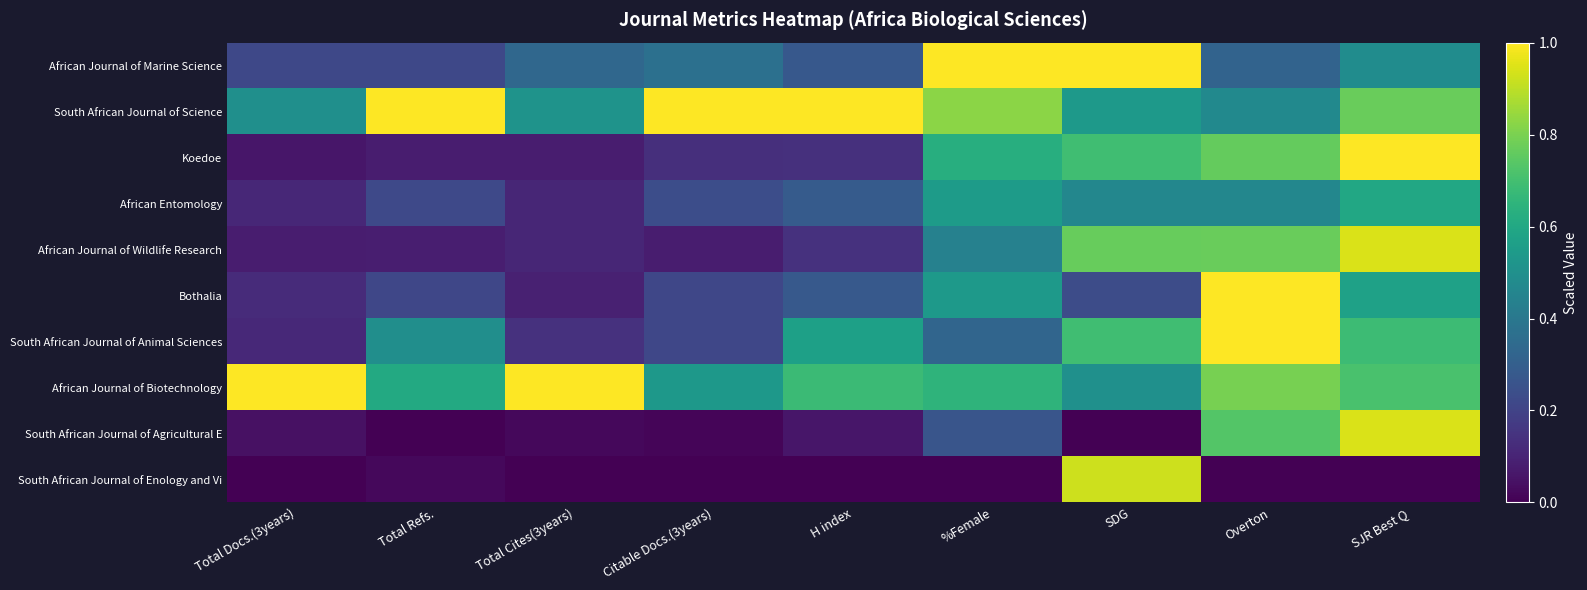

Reading left to right, list all the values displayed in this chart.

African Journal of Marine Science: Total Docs.(3years)=0.2	Total Refs.=0.2	Total Cites(3years)=0.3	Citable Docs.(3years)=0.4	H index=0.3	%Female=1.0	SDG=1.0	Overton=0.3	SJR Best Q=0.5
South African Journal of Science: Total Docs.(3years)=0.5	Total Refs.=1.0	Total Cites(3years)=0.5	Citable Docs.(3years)=1.0	H index=1.0	%Female=0.8	SDG=0.5	Overton=0.5	SJR Best Q=0.8
Koedoe: Total Docs.(3years)=0.1	Total Refs.=0.1	Total Cites(3years)=0.1	Citable Docs.(3years)=0.1	H index=0.1	%Female=0.6	SDG=0.7	Overton=0.8	SJR Best Q=1.0
African Entomology: Total Docs.(3years)=0.1	Total Refs.=0.2	Total Cites(3years)=0.1	Citable Docs.(3years)=0.2	H index=0.3	%Female=0.6	SDG=0.5	Overton=0.5	SJR Best Q=0.6
African Journal of Wildlife Research: Total Docs.(3years)=0.1	Total Refs.=0.1	Total Cites(3years)=0.1	Citable Docs.(3years)=0.1	H index=0.1	%Female=0.4	SDG=0.8	Overton=0.8	SJR Best Q=0.9
Bothalia: Total Docs.(3years)=0.1	Total Refs.=0.2	Total Cites(3years)=0.1	Citable Docs.(3years)=0.2	H index=0.3	%Female=0.5	SDG=0.2	Overton=1.0	SJR Best Q=0.6
South African Journal of Animal Sciences: Total Docs.(3years)=0.1	Total Refs.=0.5	Total Cites(3years)=0.1	Citable Docs.(3years)=0.2	H index=0.6	%Female=0.3	SDG=0.7	Overton=1.0	SJR Best Q=0.7
African Journal of Biotechnology: Total Docs.(3years)=1.0	Total Refs.=0.6	Total Cites(3years)=1.0	Citable Docs.(3years)=0.5	H index=0.7	%Female=0.7	SDG=0.5	Overton=0.8	SJR Best Q=0.7
South African Journal of Agricultural E: Total Docs.(3years)=0.0	Total Refs.=0.0	Total Cites(3years)=0.0	Citable Docs.(3years)=0.0	H index=0.1	%Female=0.3	SDG=0.0	Overton=0.7	SJR Best Q=0.9
South African Journal of Enology and Vi: Total Docs.(3years)=0.0	Total Refs.=0.0	Total Cites(3years)=0.0	Citable Docs.(3years)=0.0	H index=0.0	%Female=0.0	SDG=0.9	Overton=0.0	SJR Best Q=0.0